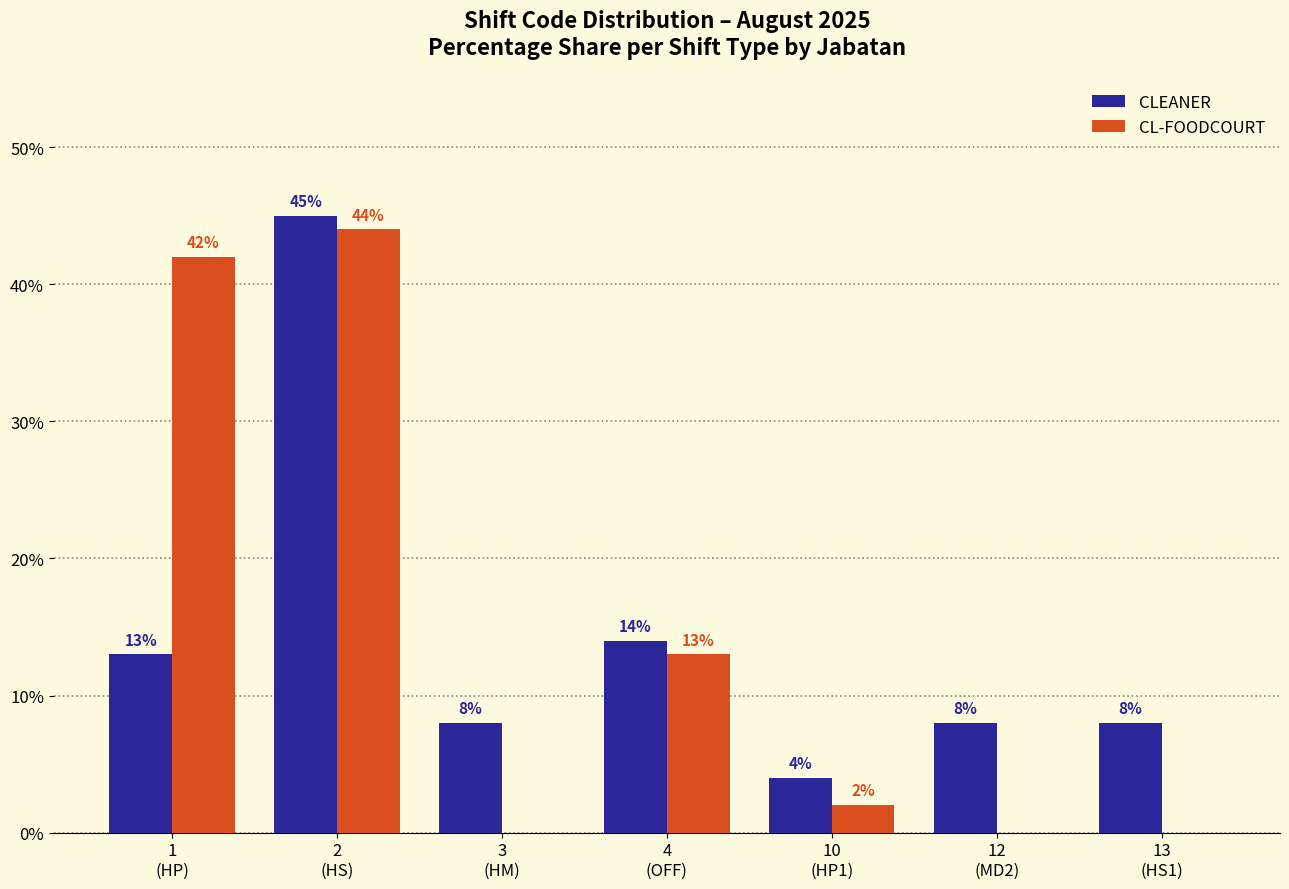

Is the value of CLEANER at 4
(OFF) greater than the value of CL-FOODCOURT at 4
(OFF)?

Yes